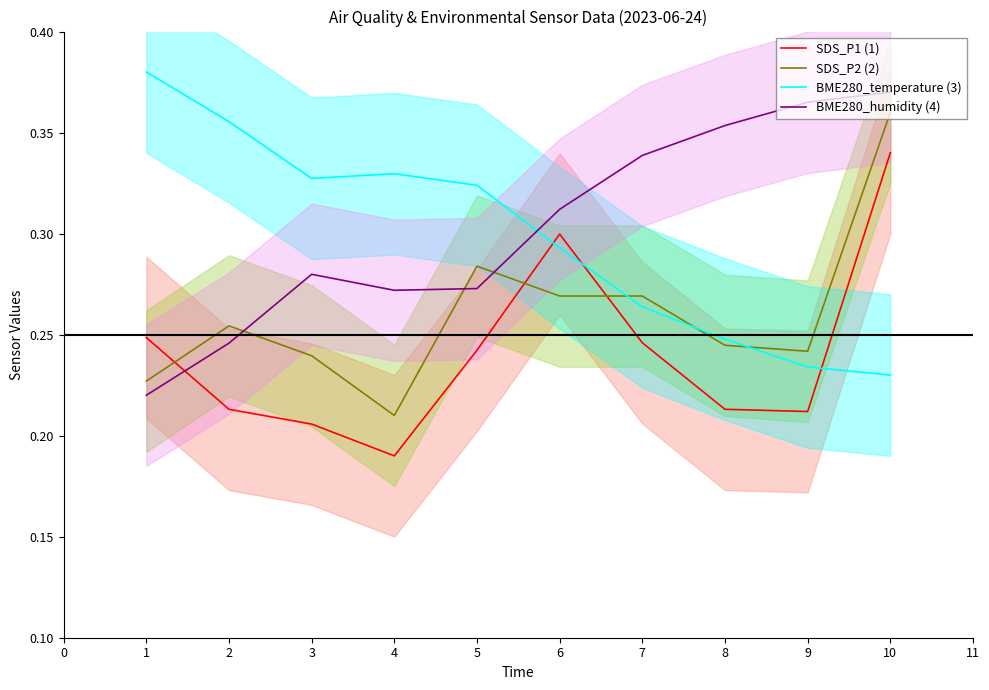

What is the difference between the maximum and second lowest values in the BME280_humidity (4) series?

0.1